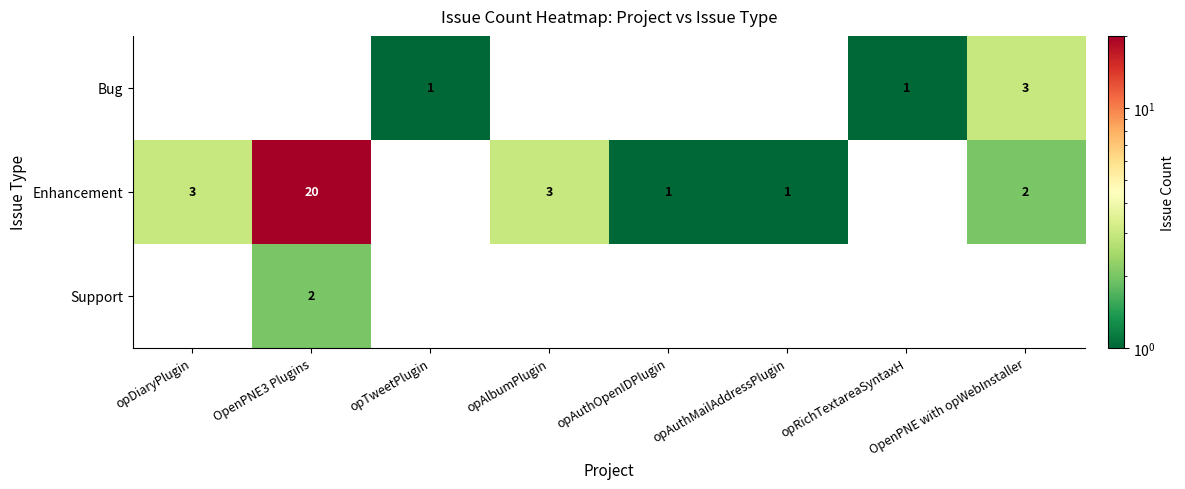

Is it true that Bug equals 1 at opTweetPlugin?

True